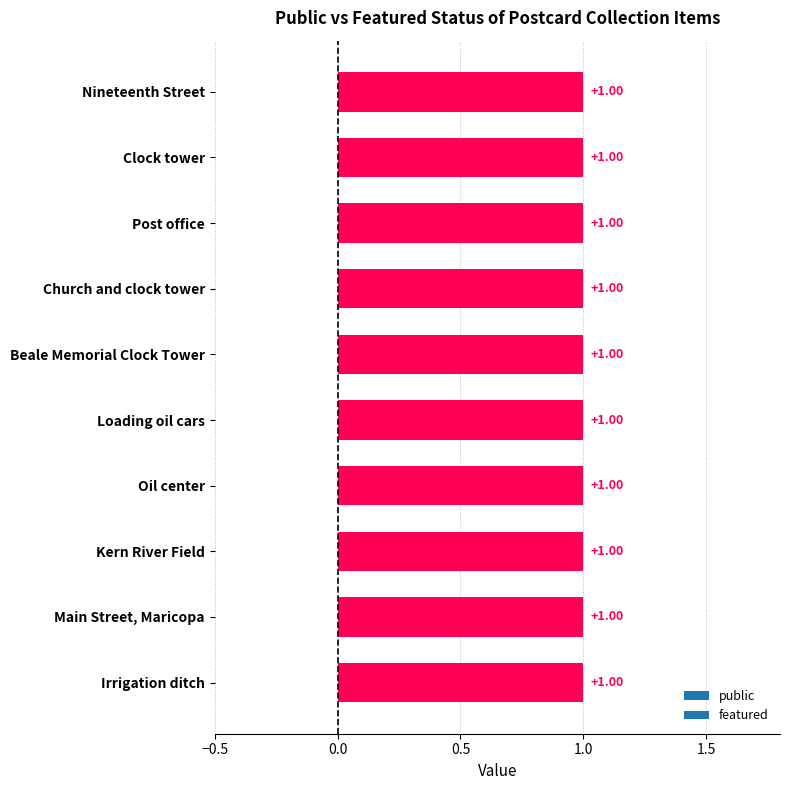

What is the total value across all series at Post office?

1